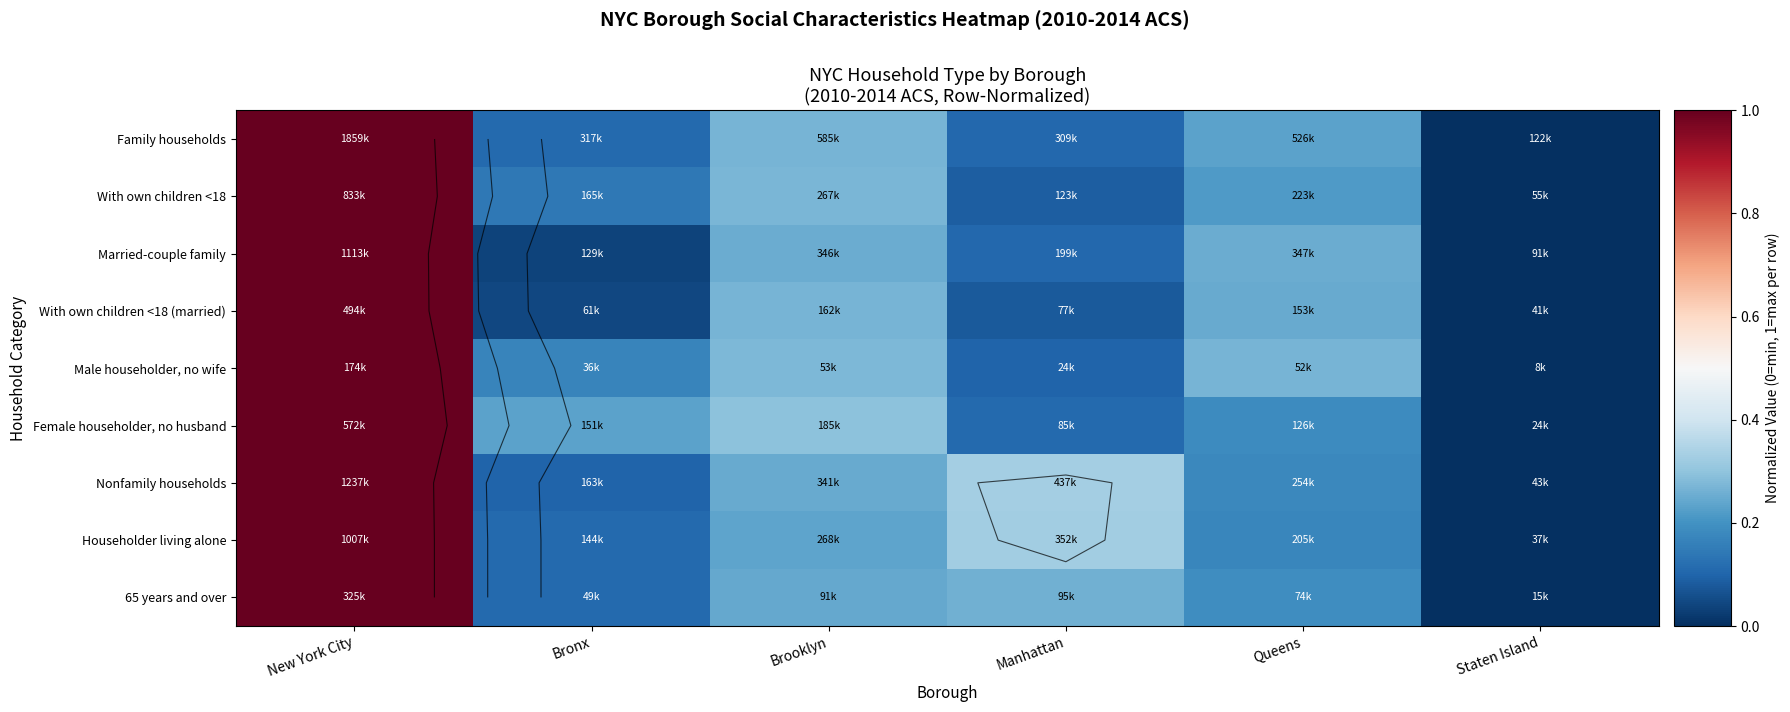

At which category is the sum across all series the highest?

New York City